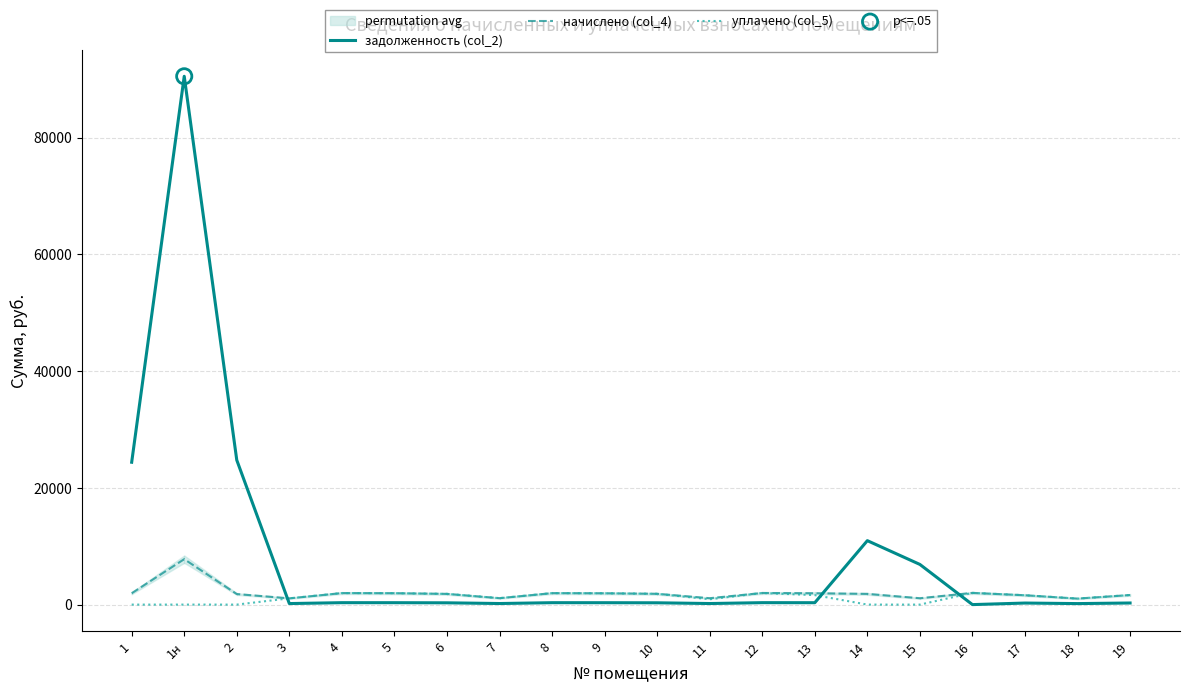

At which category is the sum across all series the highest?

1н